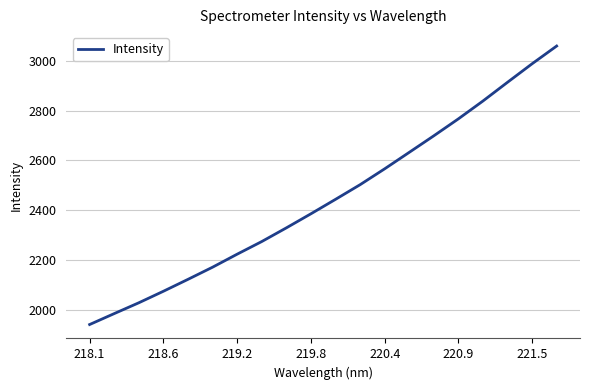

What is the smallest value displayed?

1941.2